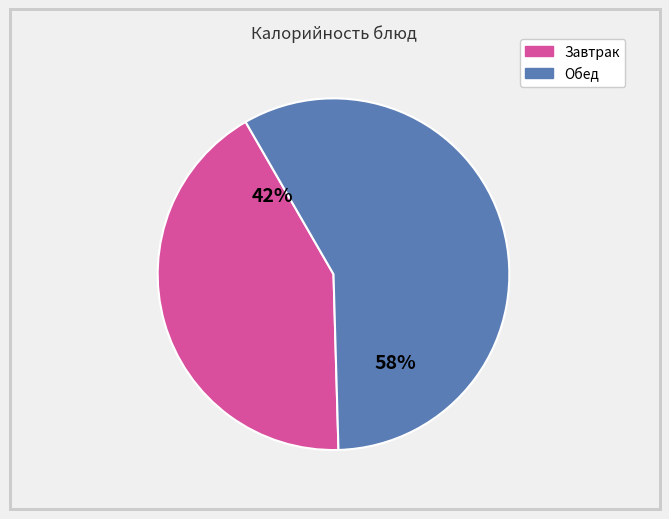

To the nearest percent, what is the average slice percentage?

50%